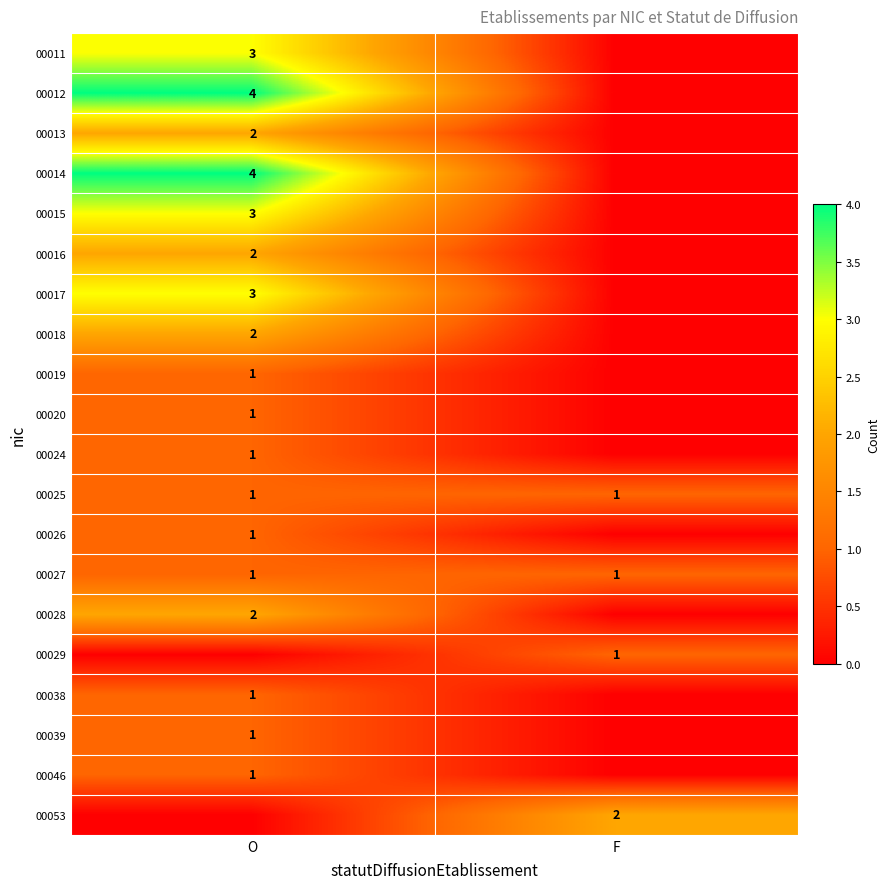

Is it true that 00013 equals 2 at O?

True